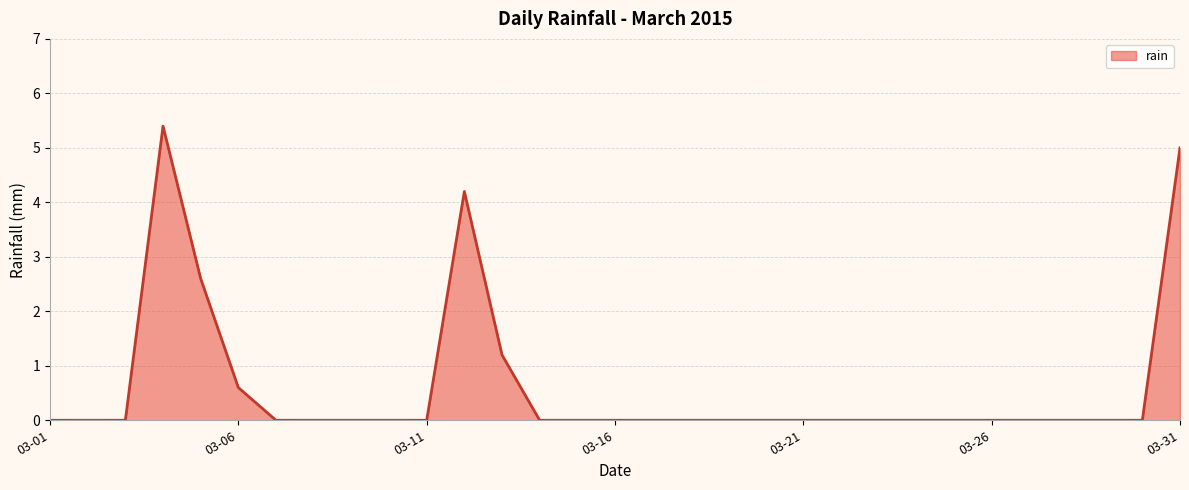

How many lines are shown in the chart?

1